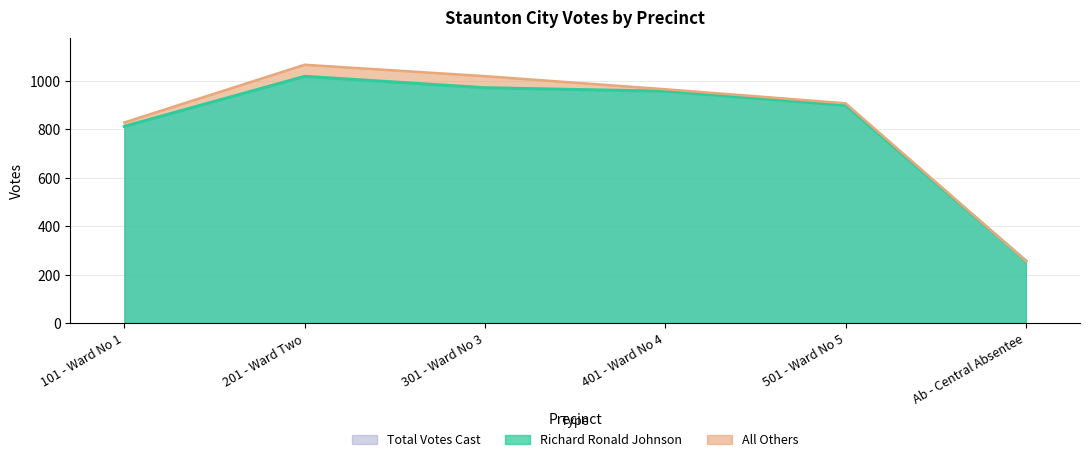

What is the label of the 4th point from the right?

301 - Ward No 3